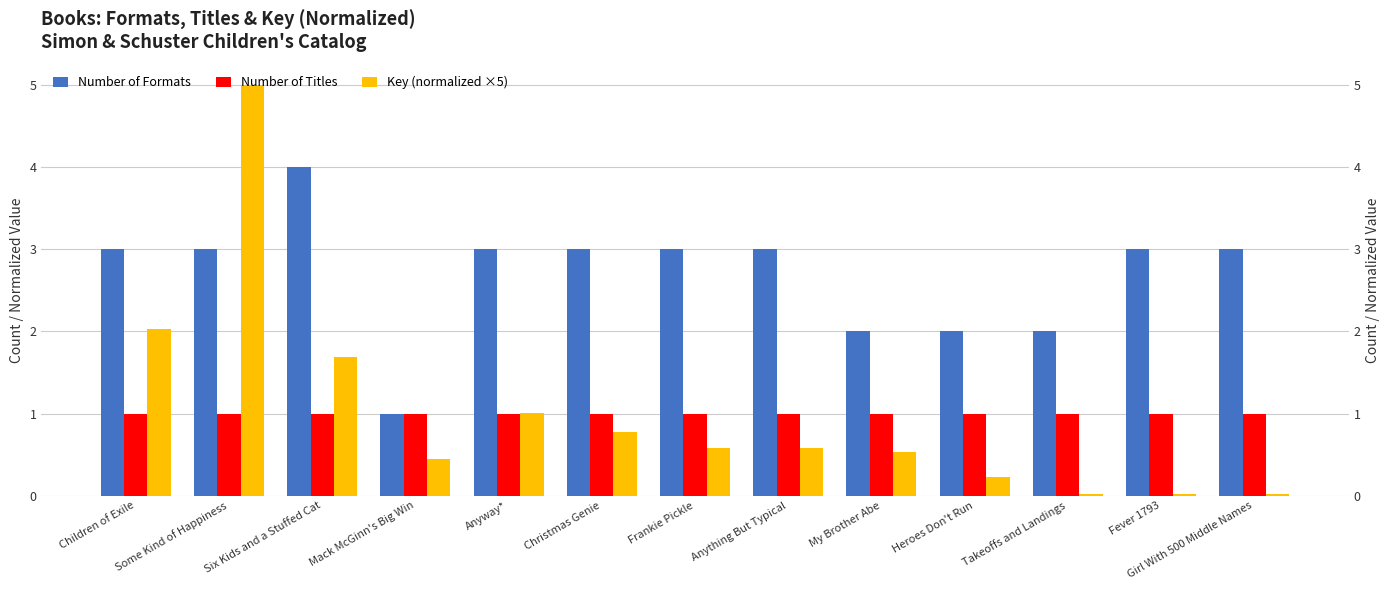

Between Anyway* and Heroes Don't Run, which series saw the biggest shift?

Number of Formats